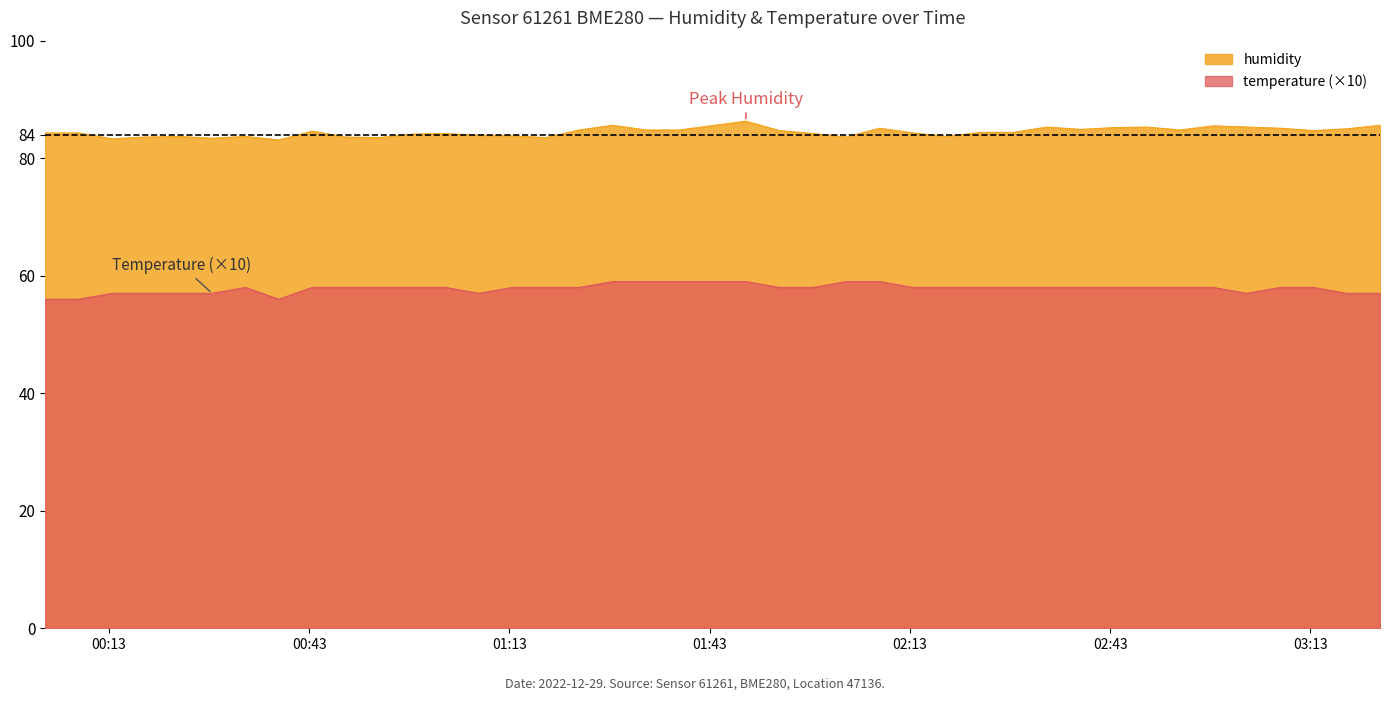

At how many categories does at least one series exceed 75?

40